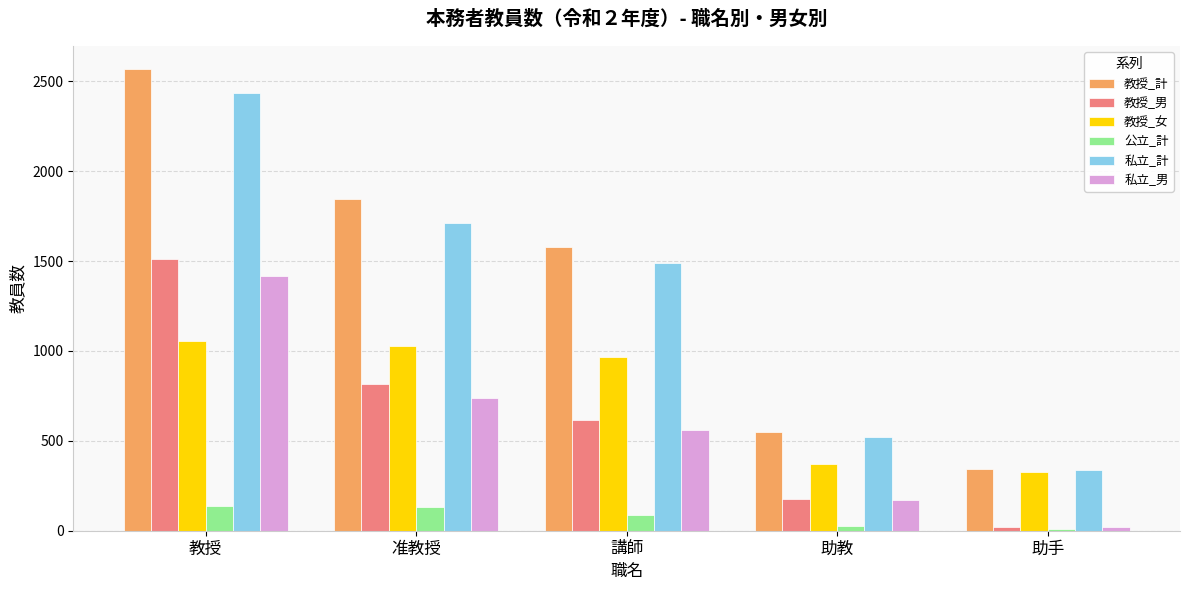

Which label corresponds to the largest value in the chart?

教授